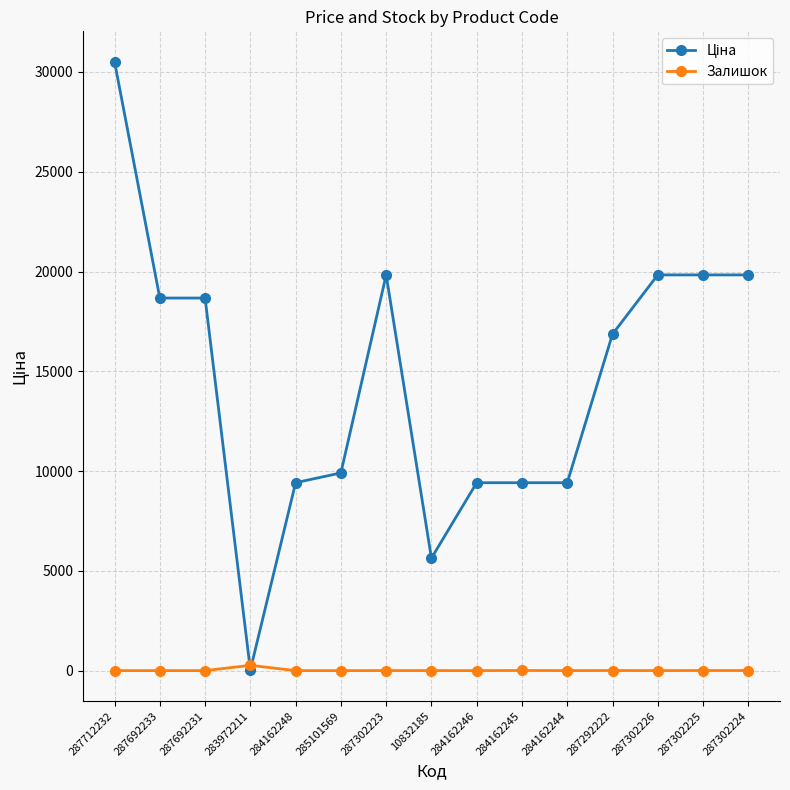

Which category has the highest value across all series?

287712232